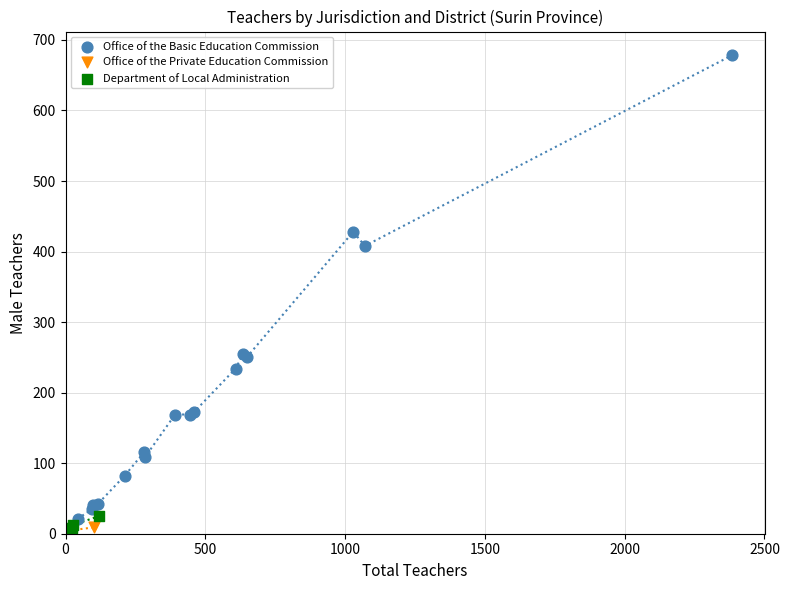

Which series reaches the maximum Y coordinate?

Office of the Basic Education Commission